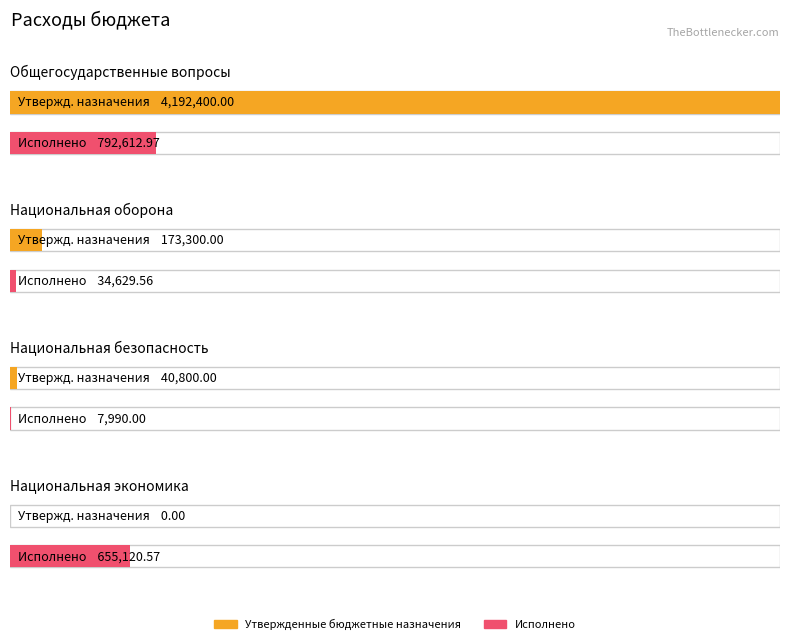

What is the sum of all Утвержденные бюджетные назначения values?

4406500.0